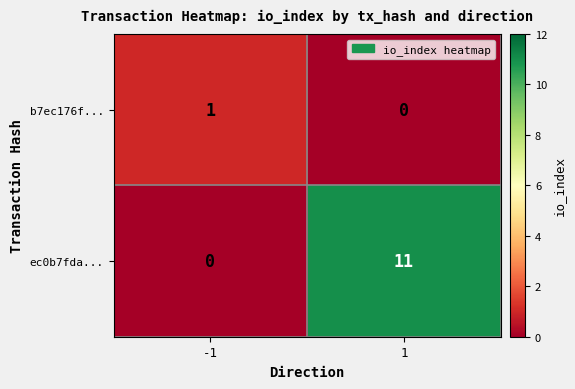

Reading left to right, what are all the values shown in this chart?

b7ec176f...: 1	0
ec0b7fda...: 0	11